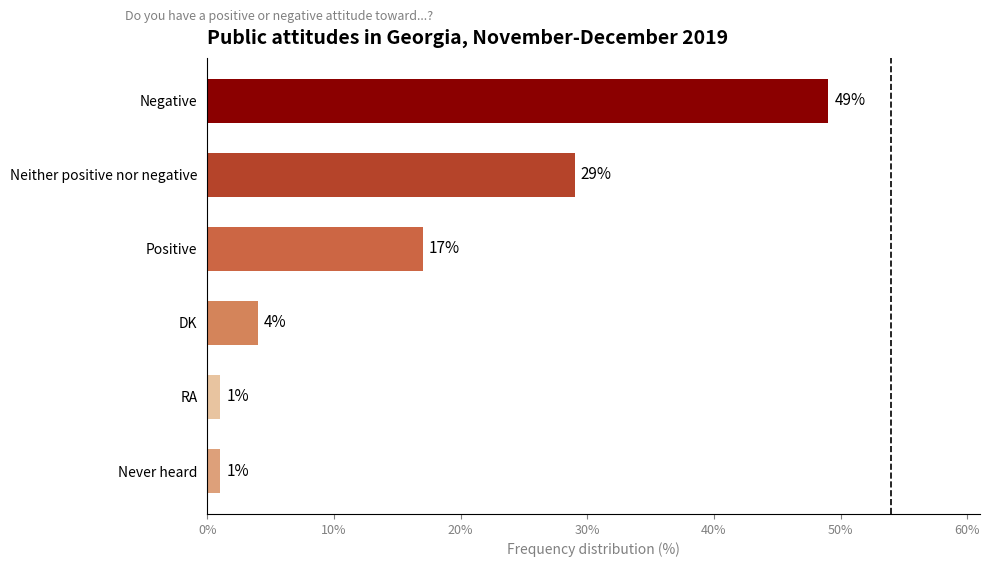

What is the minimum value shown in the chart?

1